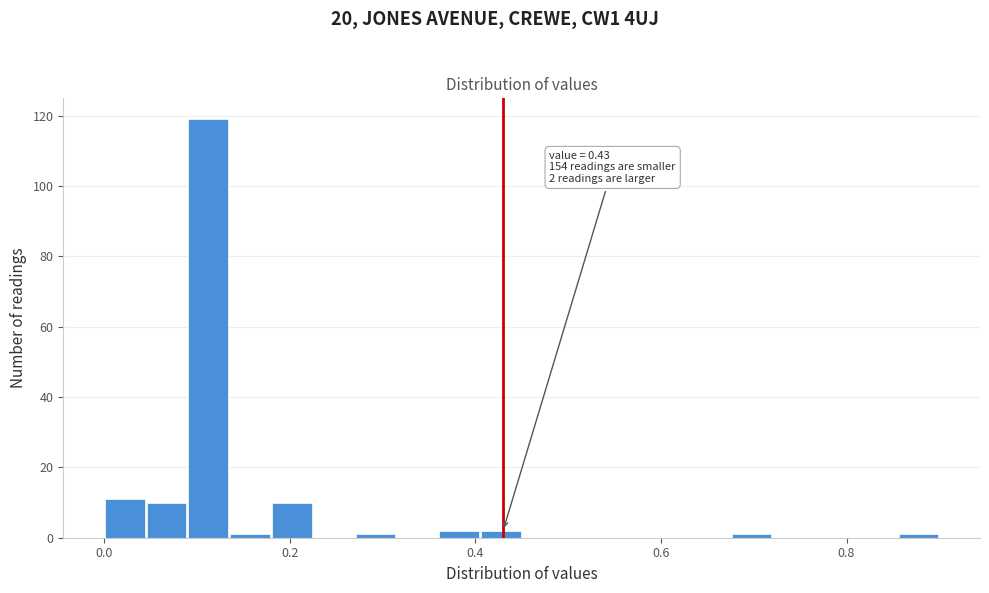

Read against the x-axis, roughly where is the centre of the tallest bar?

0.12